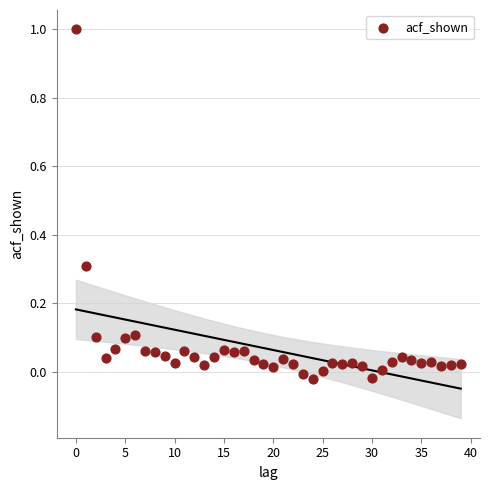

What is the range of Y values (max minus min)?

1.0